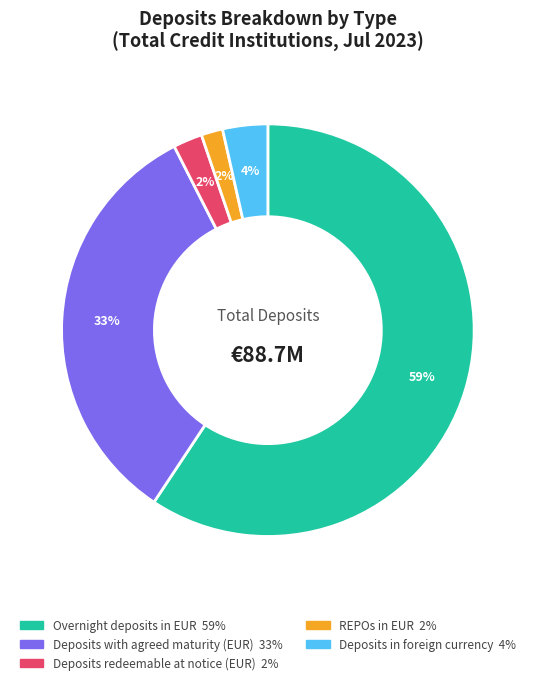

To the nearest percent, what percentage of the pie is Deposits redeemable at notice (EUR)?

2%